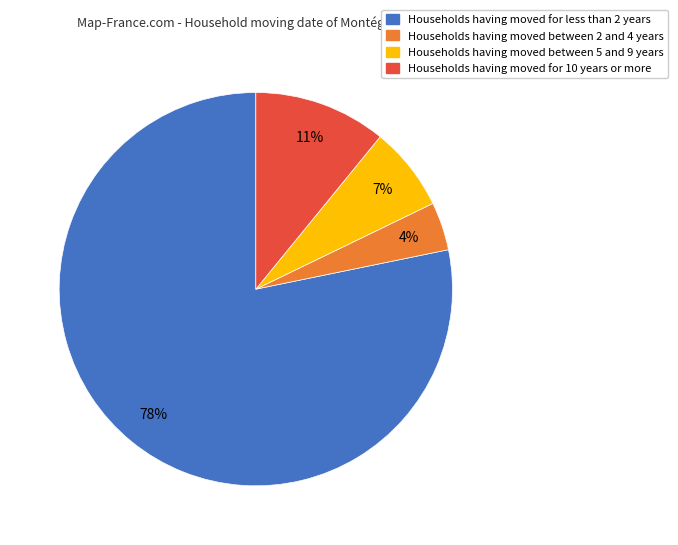

How many slices are in this pie chart?

4